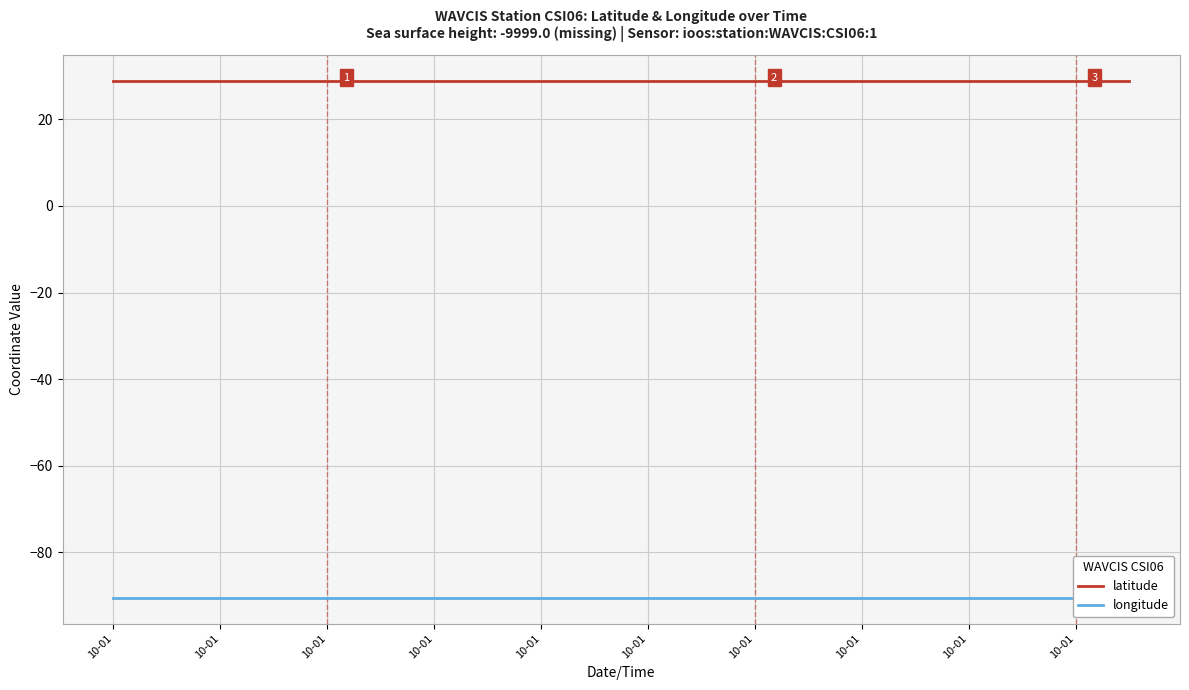

At 15, list the series in order from largest to smallest.

latitude, longitude